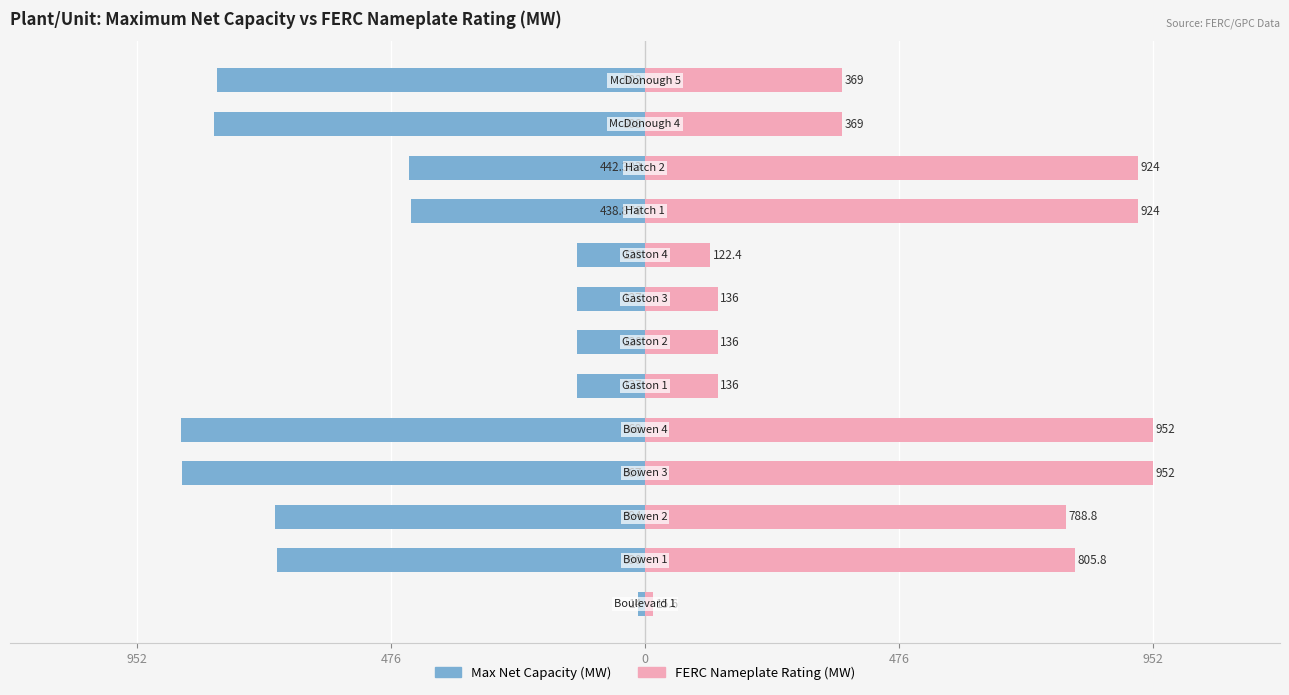

Are the bars horizontal?

Yes